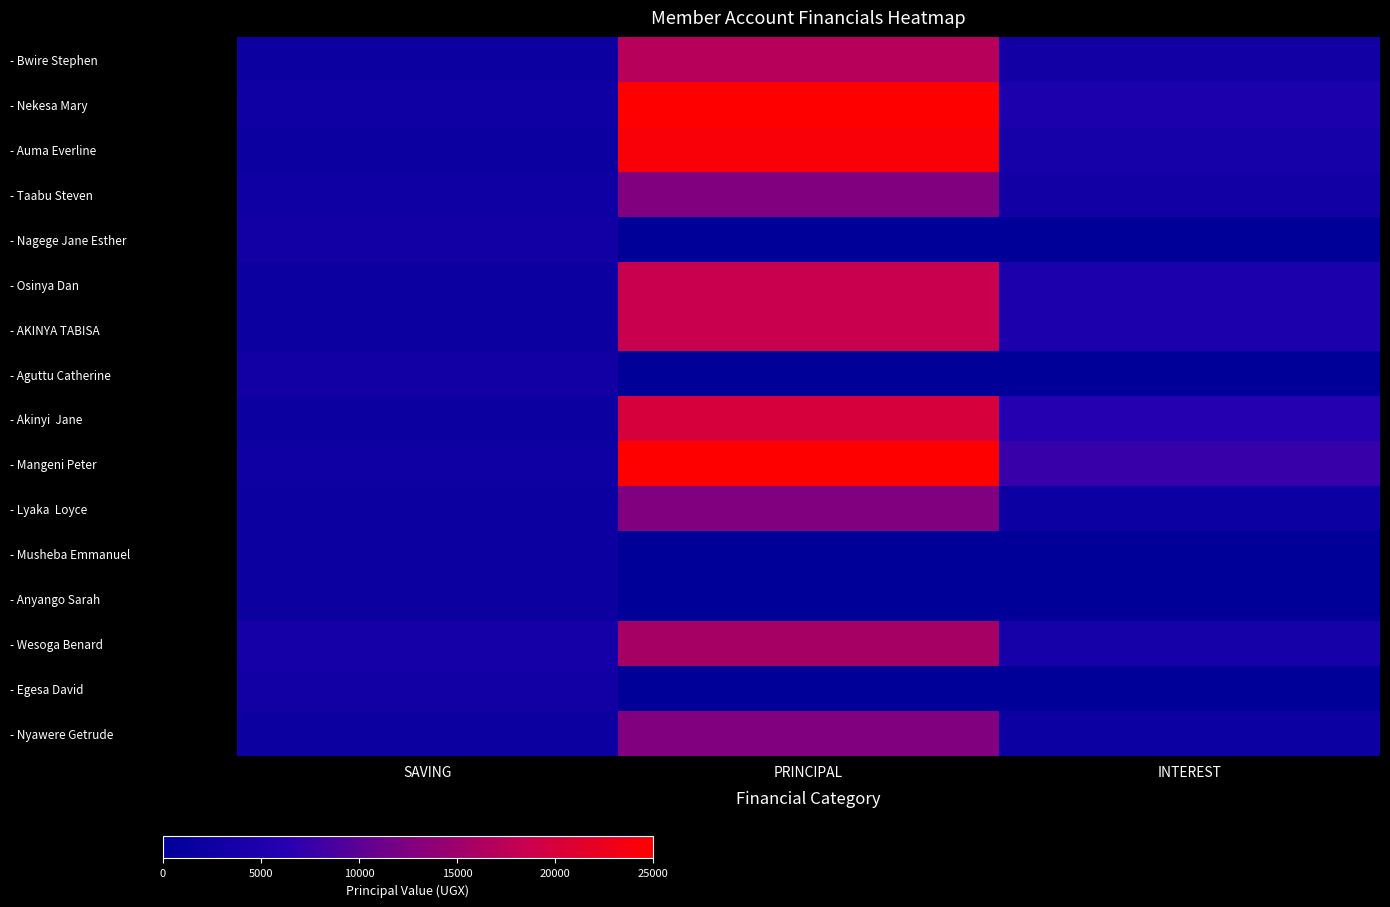

Which series has the largest range (max minus min)?

- Nekesa Mary